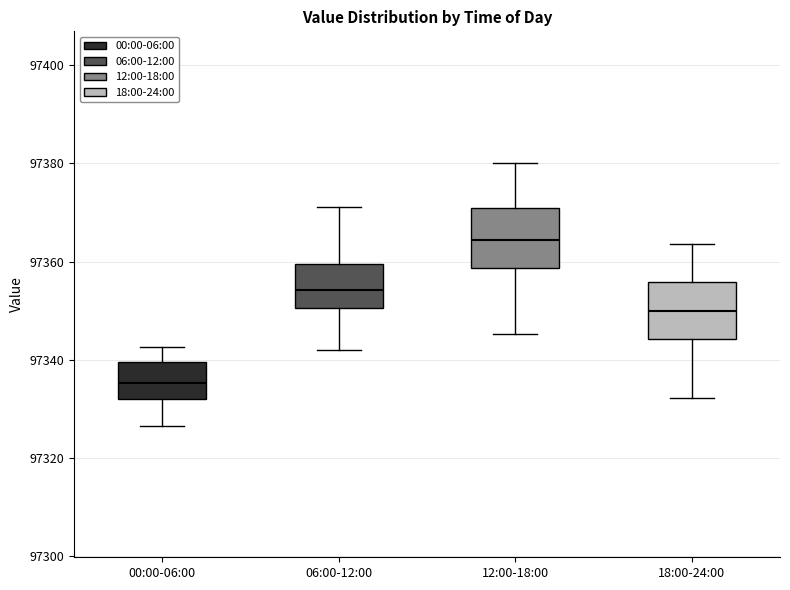

Reading left to right, transcribe this box plot: for each box, give where its median line is, the range the box spans, and where its two whiskers end, as read against the y-axis. The values are not printed on the chart, so give them approximately, as read against the axis.

00:00-06:00: median 97336, box 97332 to 97340, whiskers 97326 to 97342
06:00-12:00: median 97354, box 97350 to 97360, whiskers 97342 to 97372
12:00-18:00: median 97364, box 97358 to 97370, whiskers 97346 to 97380
18:00-24:00: median 97350, box 97344 to 97356, whiskers 97332 to 97364